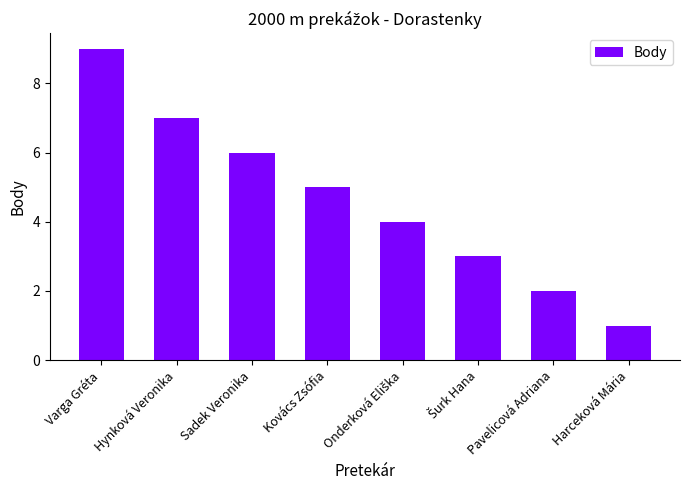

The value at Sadek Veronika is 6. True or false?

True